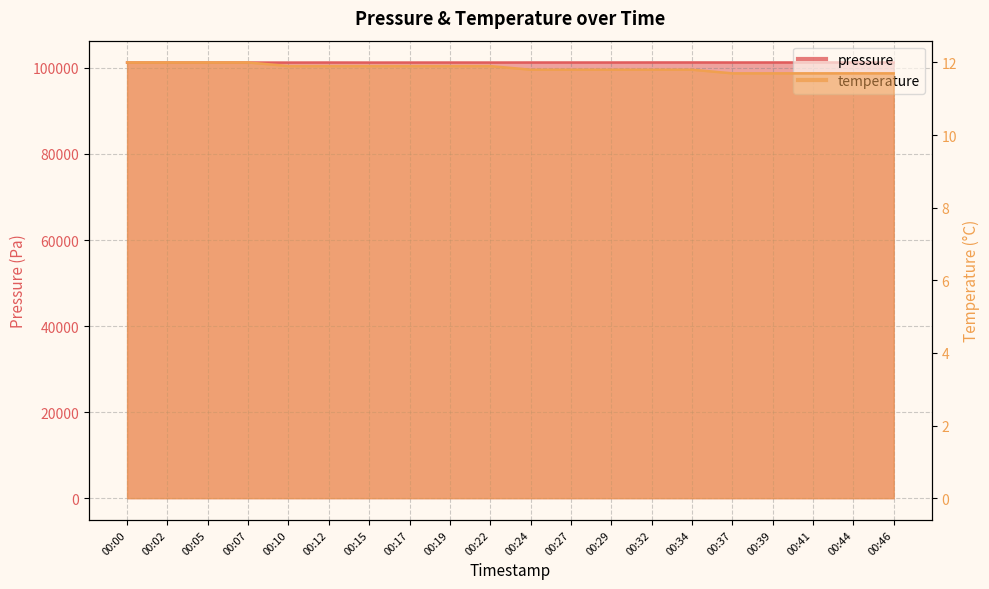

True or false: pressure has more than 2 interior local peaks.

True